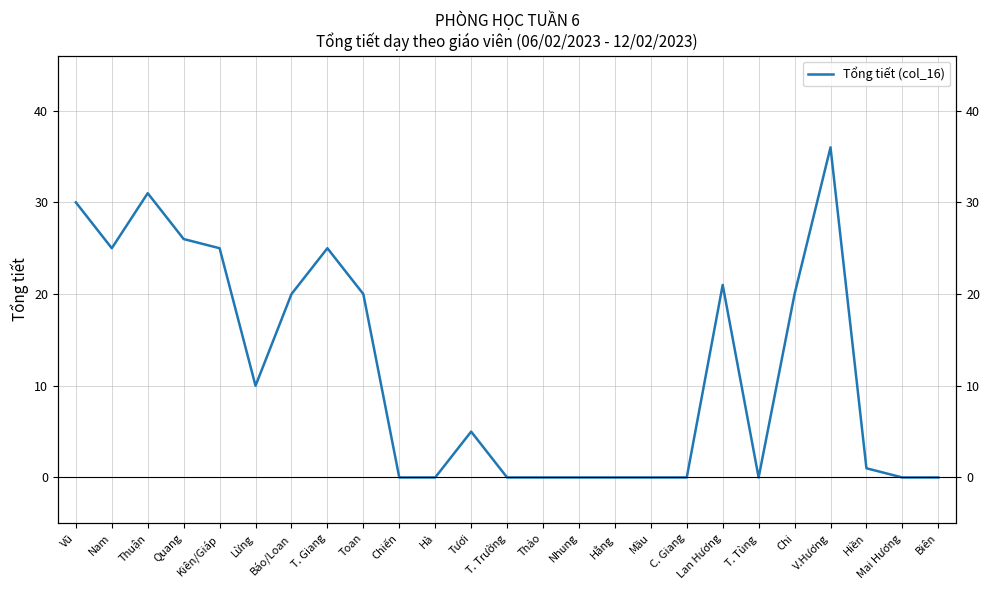

Rank the categories by value from lowest to highest.

Chiến, Hà, T. Trường, Thảo, Nhung, Hằng, Mầu, C. Giang, T. Tùng, Mai Hương, Biên, Hiền, Tươi, Lừng, Báo/Loan, Toan, Chi, Lan Hương, Nam, Kiên/Giáp, T. Giang, Quang, Vũ, Thuận, V.Hương